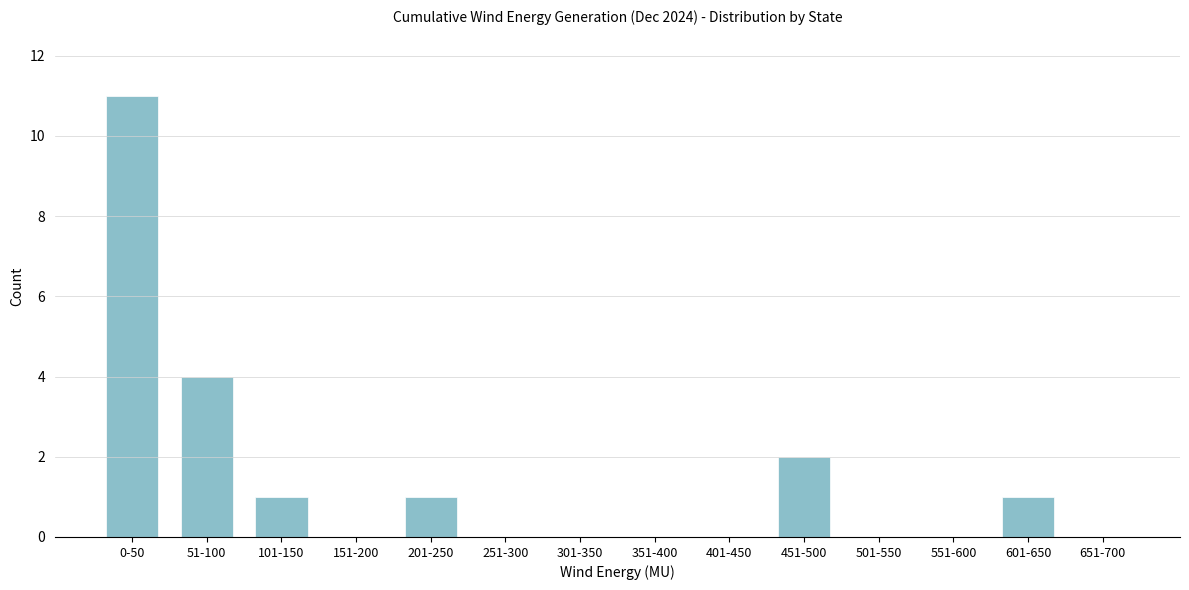

Reading left to right, what are all the values shown in this chart?

0-50=11	51-100=4	101-150=1	151-200=0	201-250=1	251-300=0	301-350=0	351-400=0	401-450=0	451-500=2	501-550=0	551-600=0	601-650=1	651-700=0